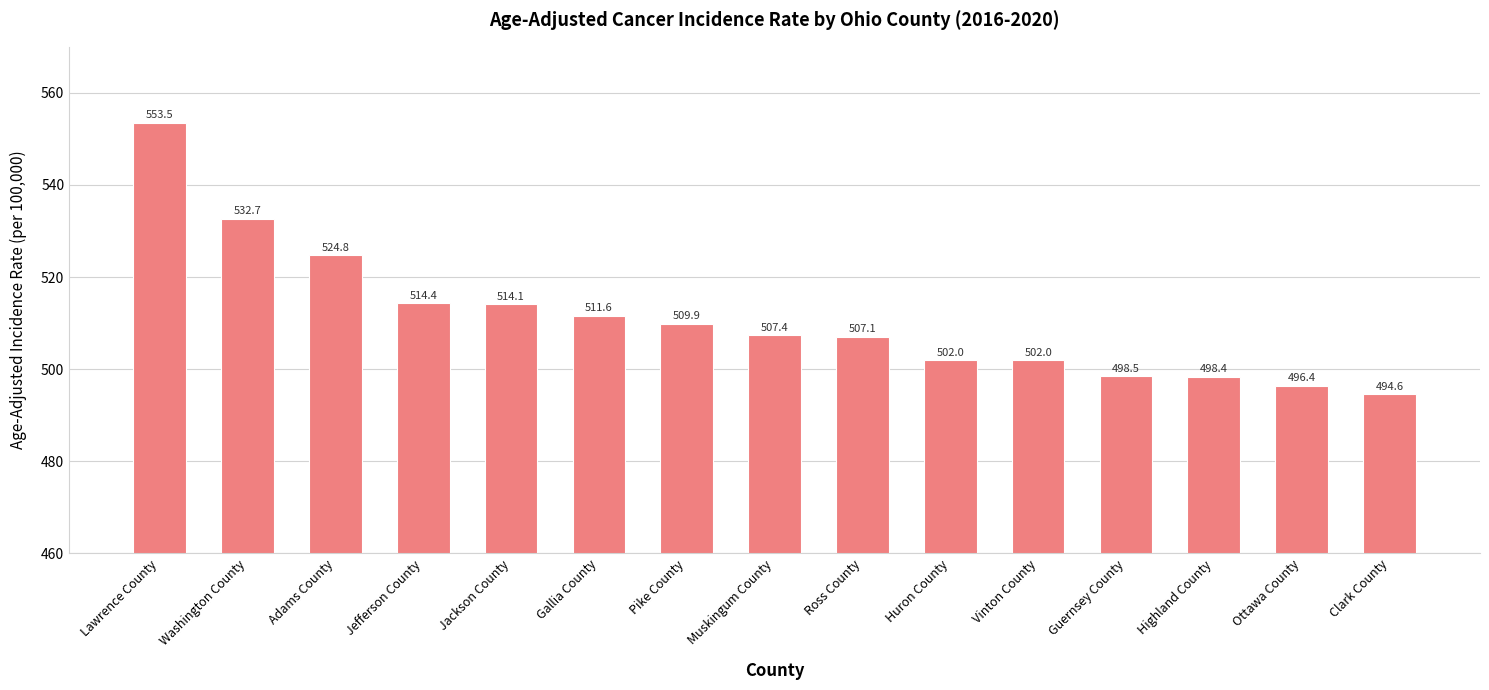

The value at Ottawa County is 663.5. True or false?

False